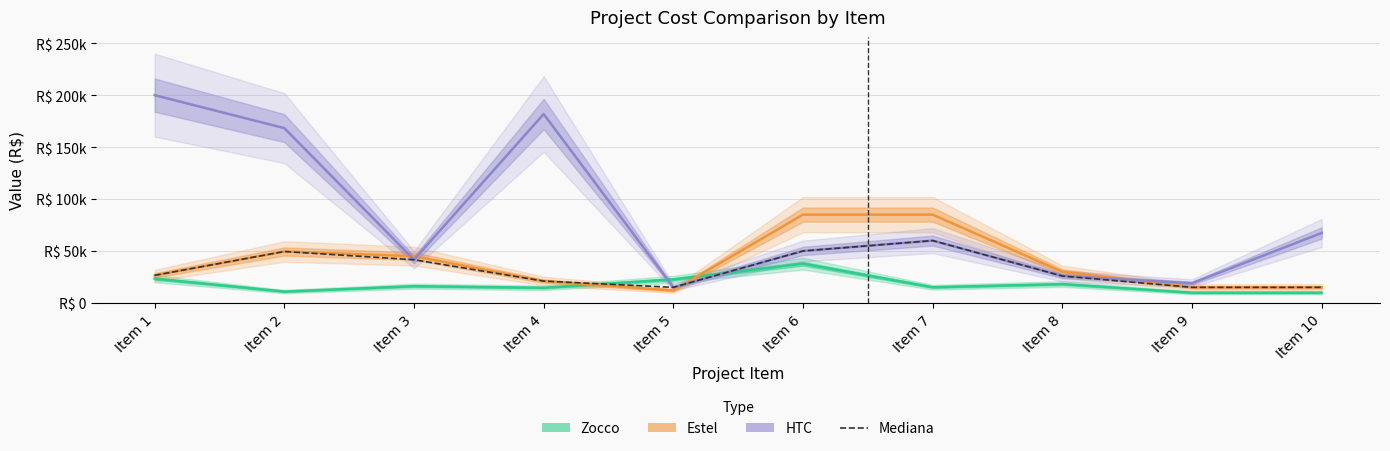

Read the HTC value at Item 5.

15000.0